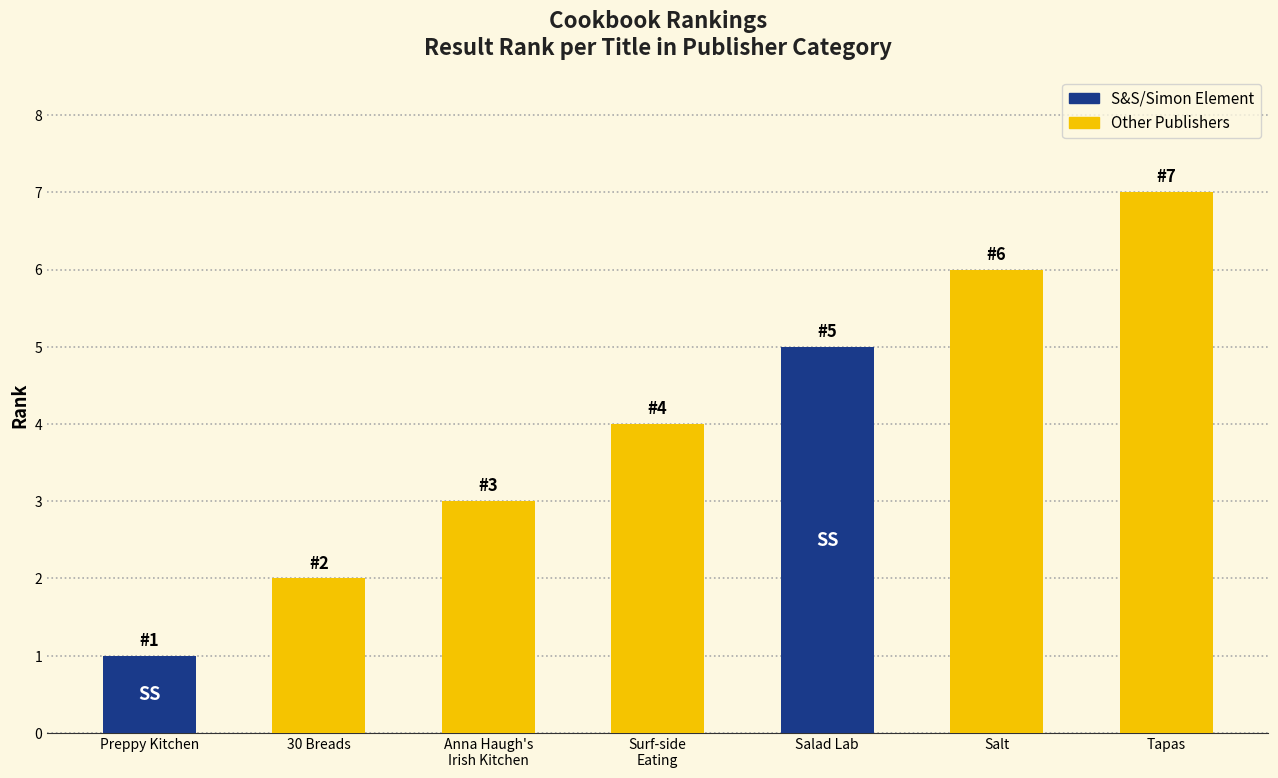

Reading left to right, list all the values displayed in this chart.

1	2	3	4	5	6	7